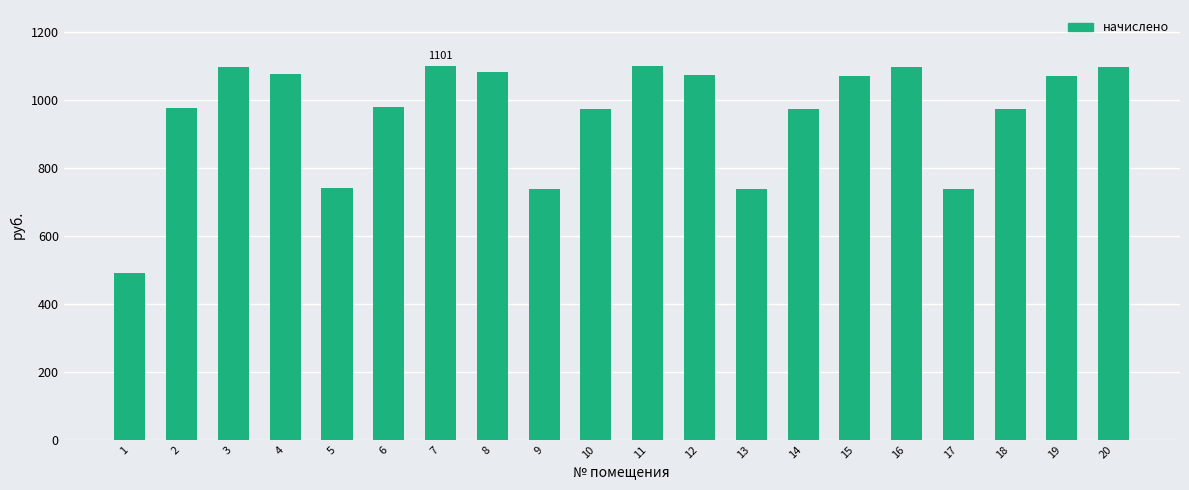

How many bars are there in total?

20